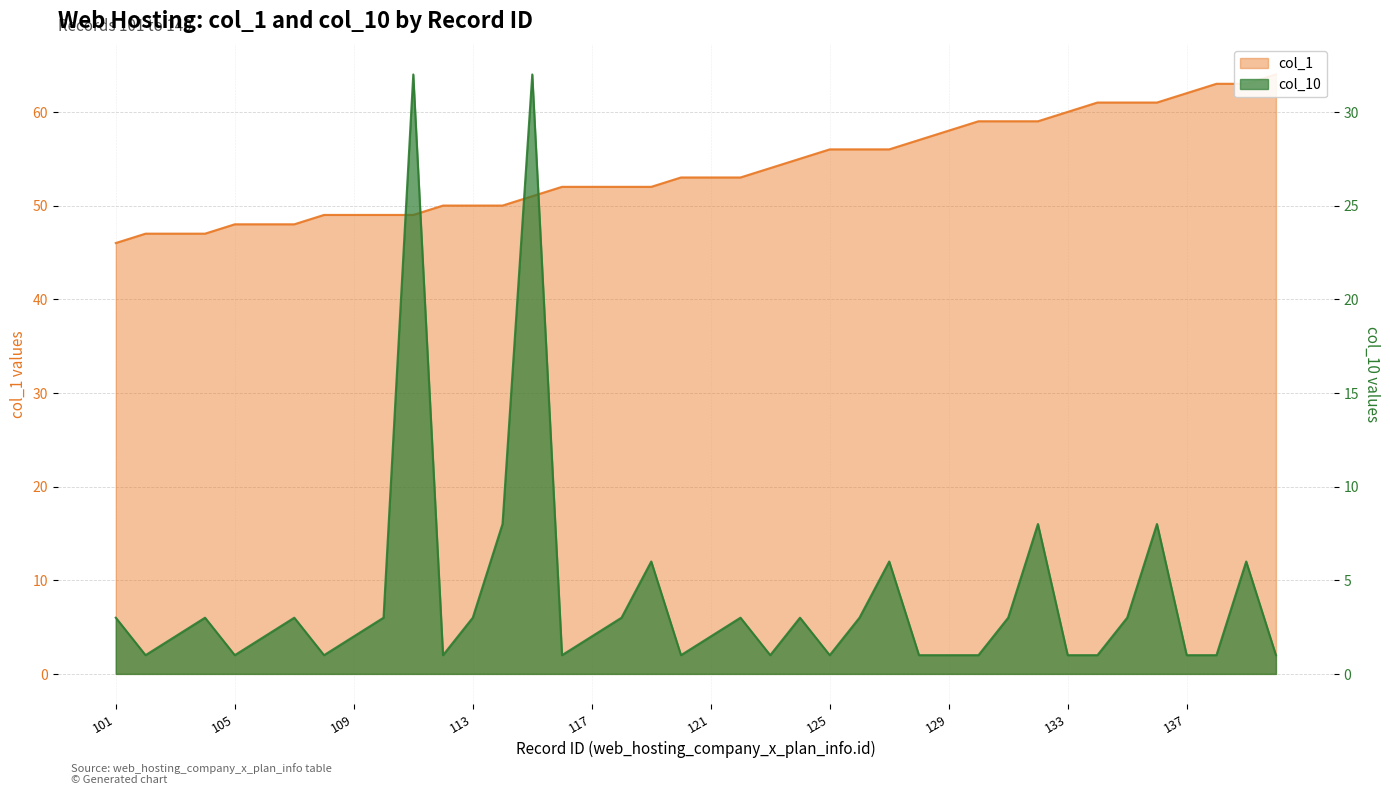

How many data points in col_1 are less than 53?

19